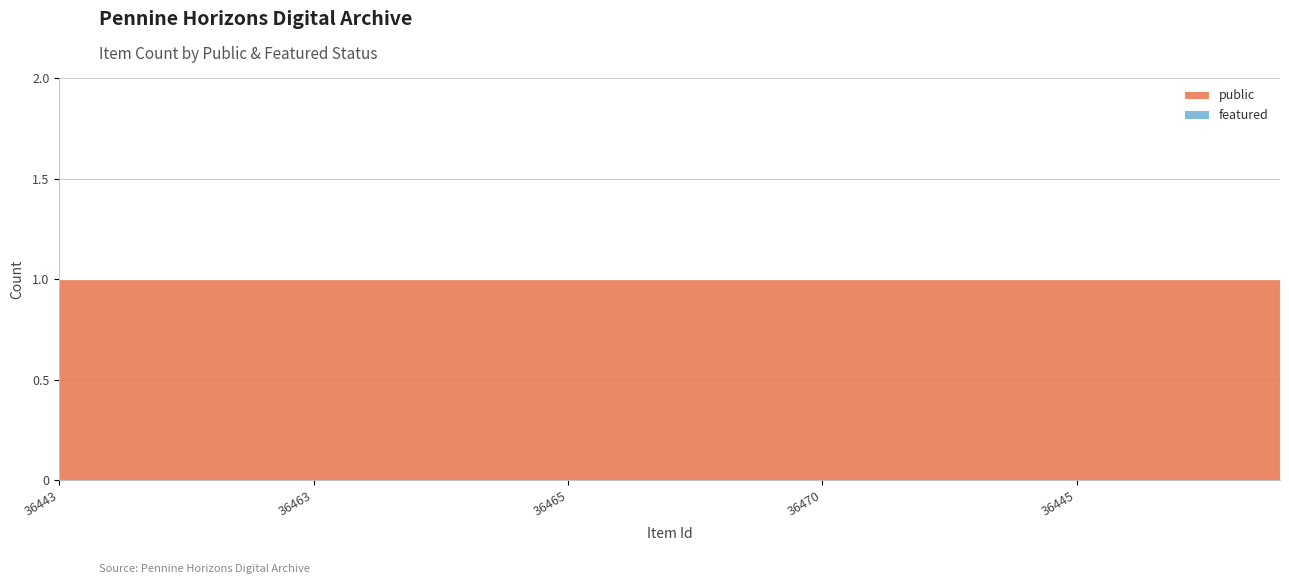

At which category is the sum across all series the highest?

36443